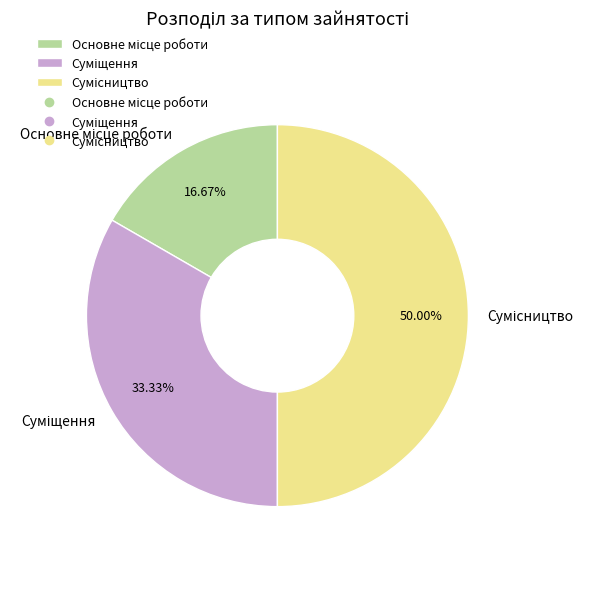

Count the number of slices in the pie.

3